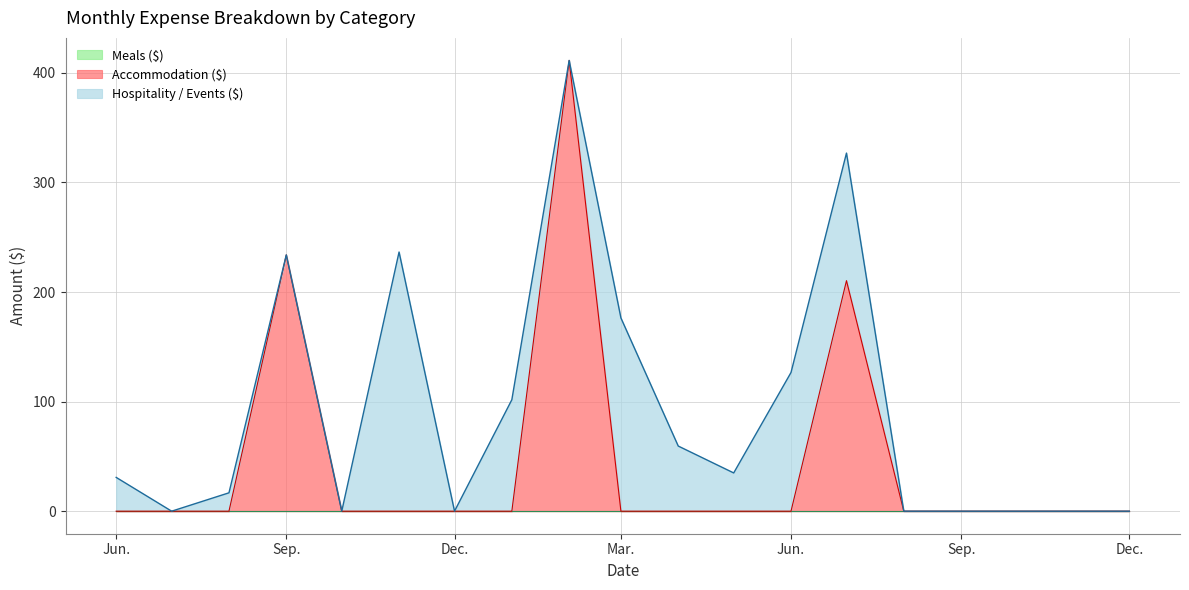

What position from the left is 2023-07?

14